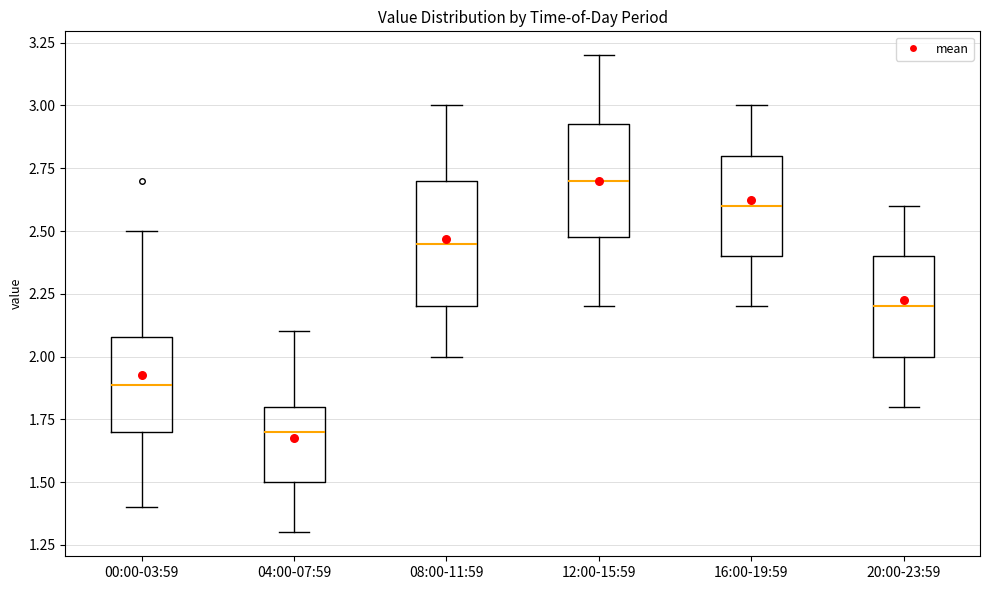

Which box's median line is the highest?

12:00-15:59